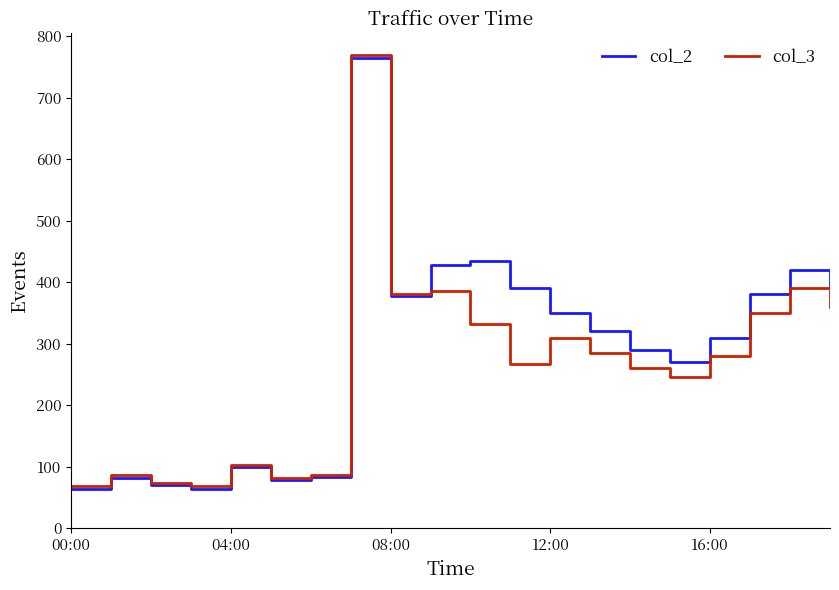

What are all the series names shown in the legend?

col_2, col_3